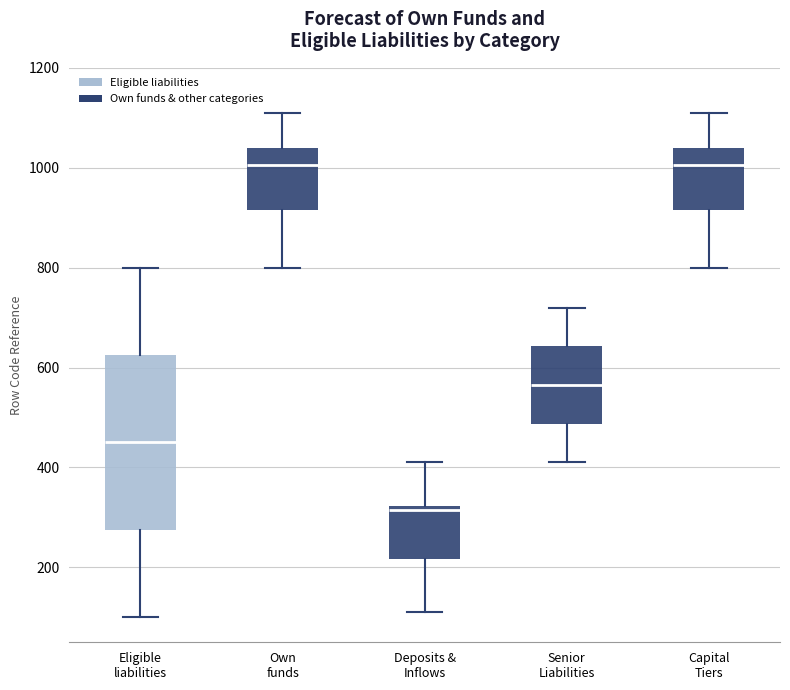

Reading left to right, transcribe this box plot: for each box, give where its median line is, the range the box spans, and where its two whiskers end, as read against the y-axis. The values are not printed on the chart, so give them approximately, as read against the axis.

Eligible liabilities: median 460, box 280 to 620, whiskers 100 to 800
Own funds: median 1000, box 920 to 1040, whiskers 800 to 1120
Deposits & Inflows: median 320 (just below the box's upper edge), box 220 to 320, whiskers 120 to 420
Senior Liabilities: median 560, box 480 to 640, whiskers 420 to 720
Capital Tiers: median 1000, box 920 to 1040, whiskers 800 to 1120